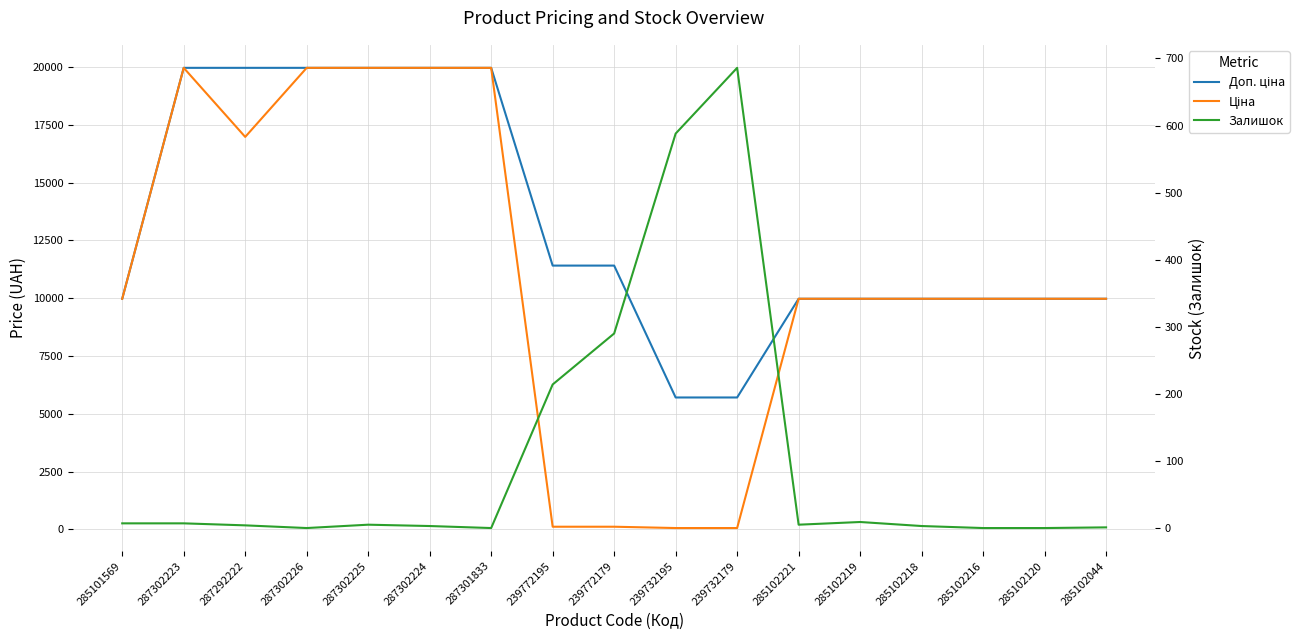

What is the label of the 5th point from the left?

287302225